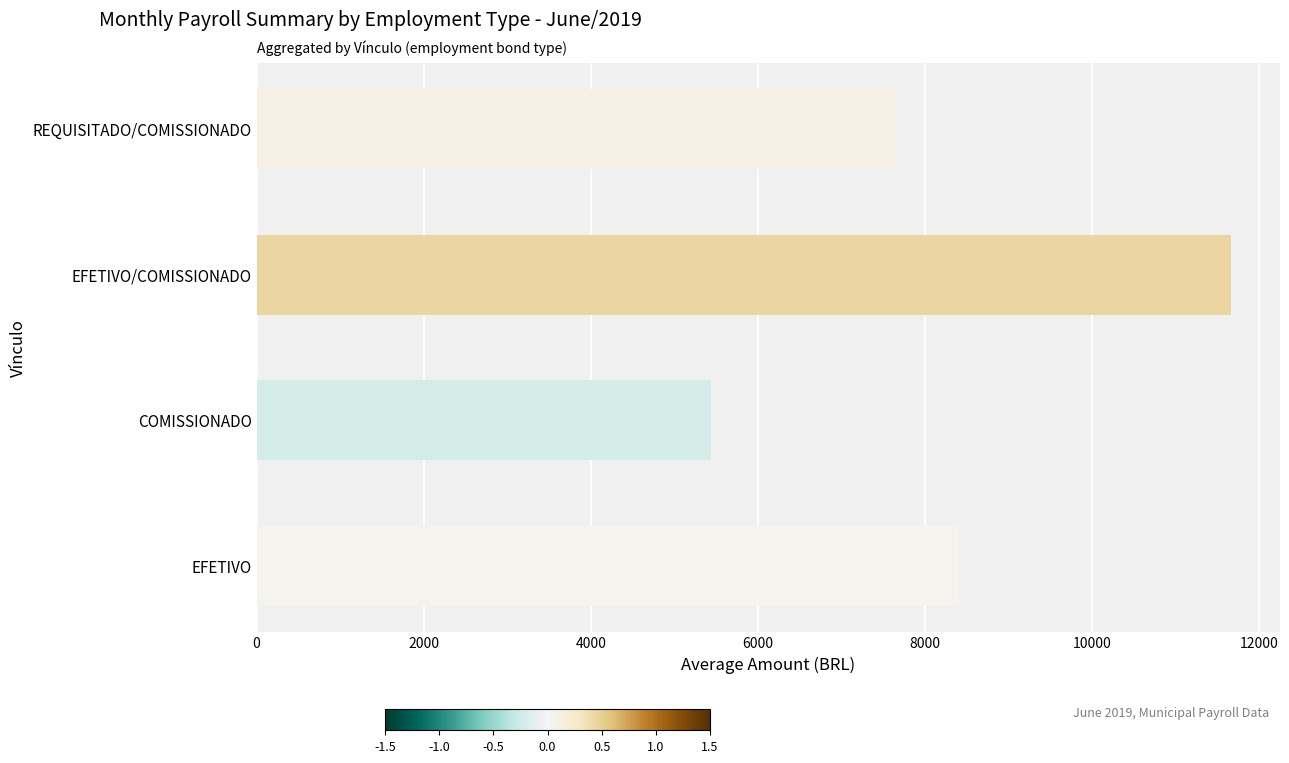

Are the bars horizontal?

Yes